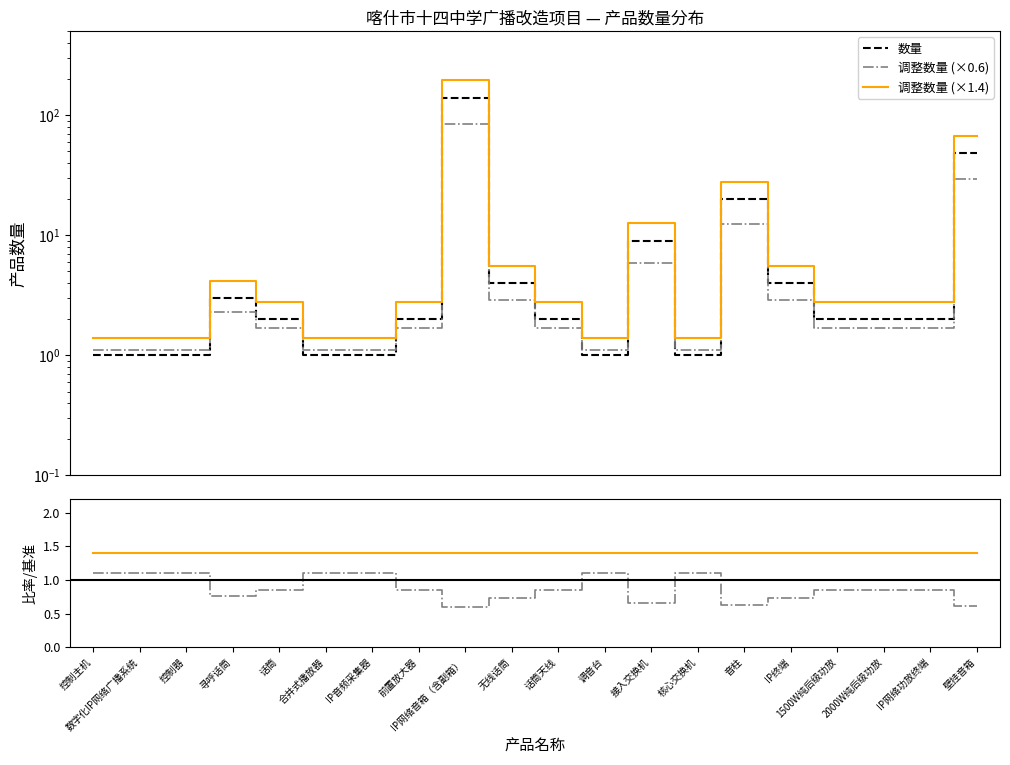

What is the value of the 数量 point at the 10th from the left?

4.0